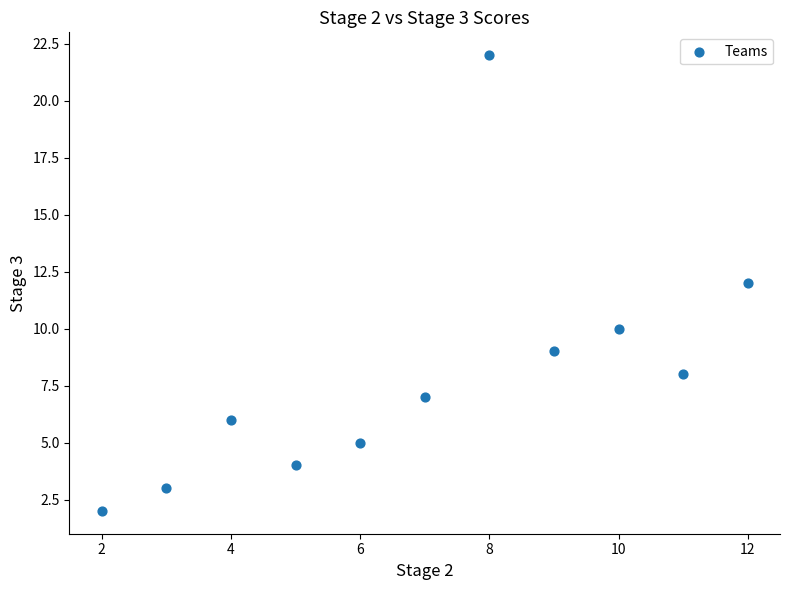

What is the range of Y values (max minus min)?

20